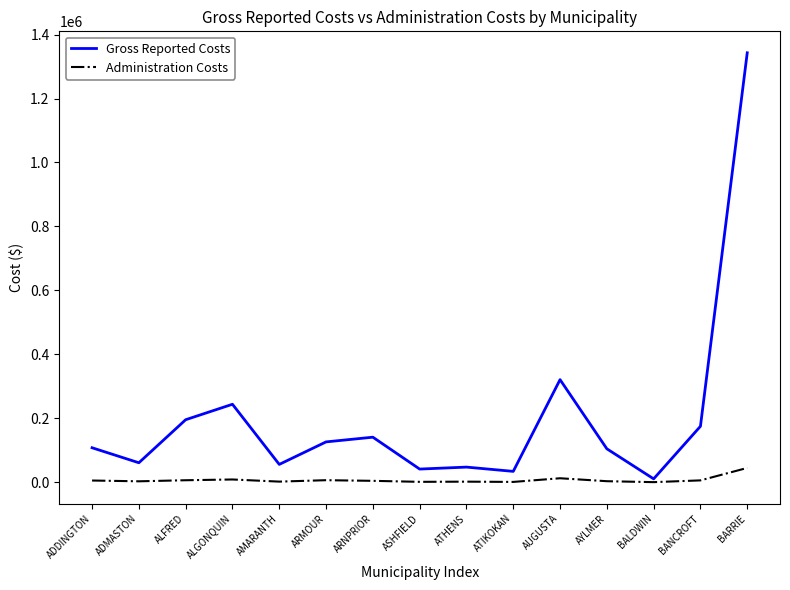

List the series in order of their peak value, lowest first.

Administration Costs, Gross Reported Costs